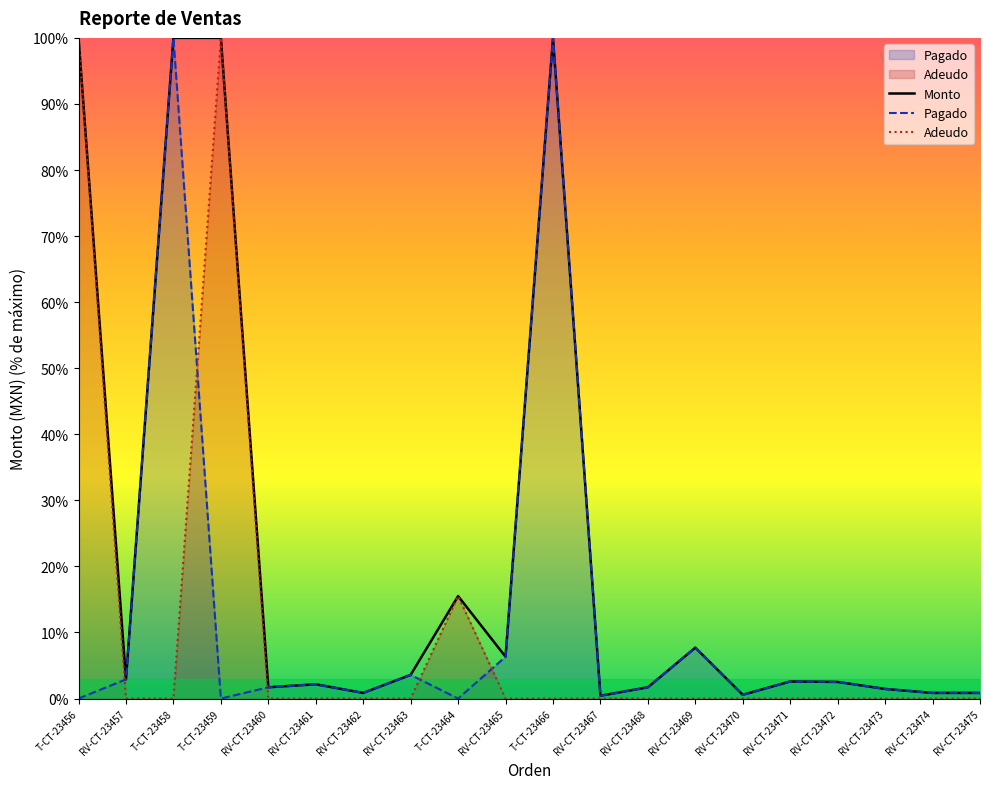

What is the spread (max minus min) of values at RV-CT-23467?

0.4